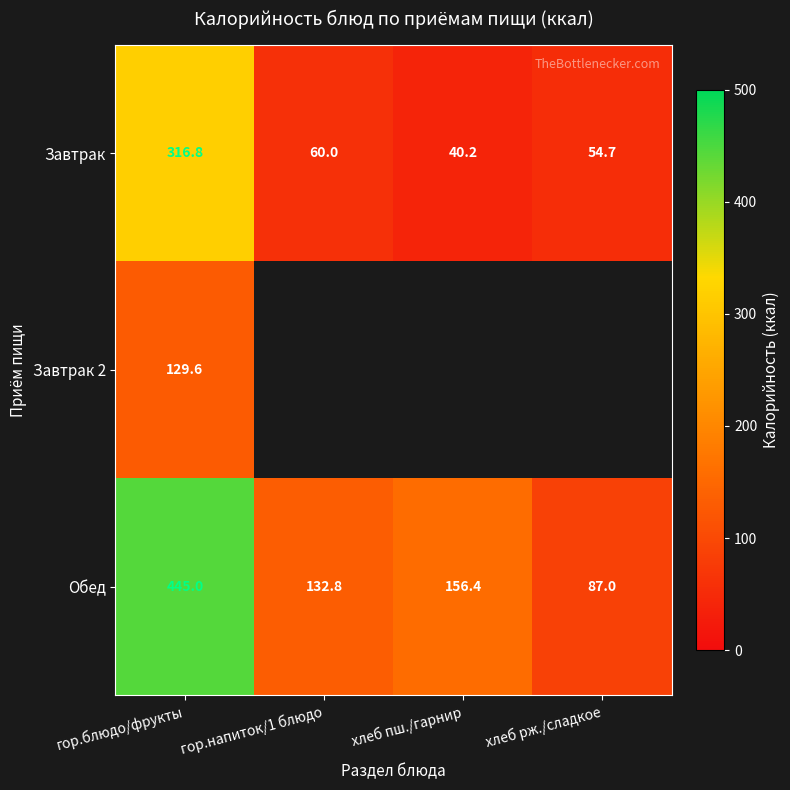

What is the difference between the maximum and minimum values in the Завтрак series?

276.6